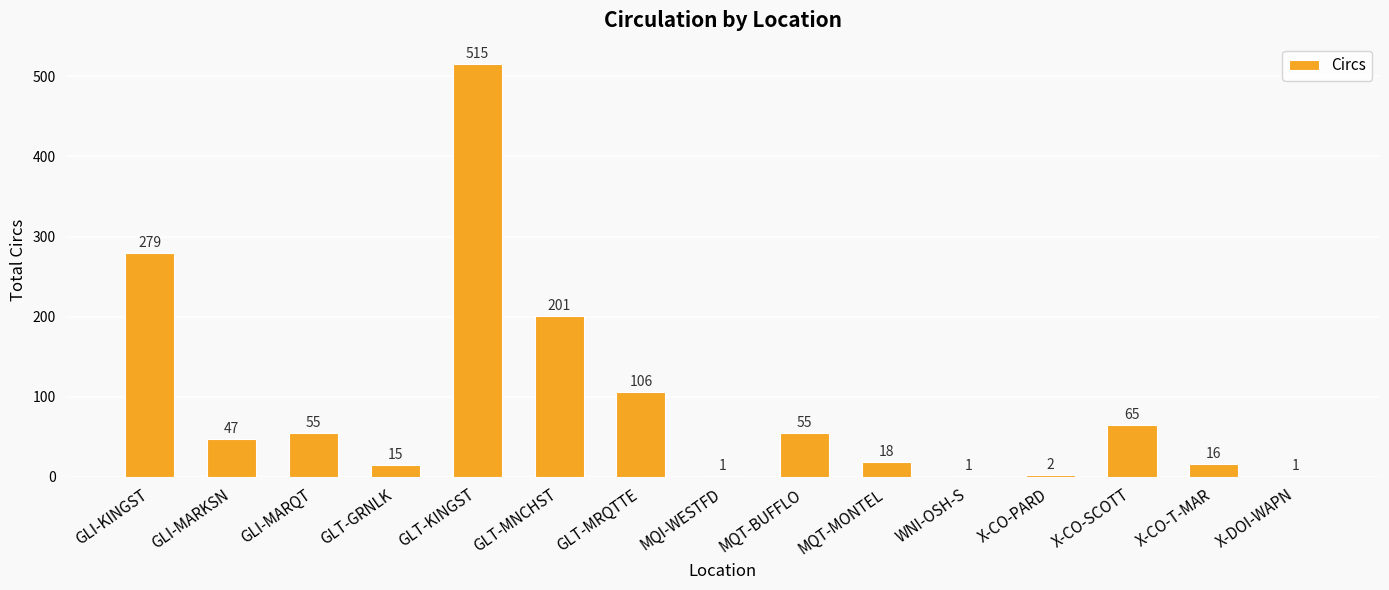

How many distinct data groups are displayed?

1